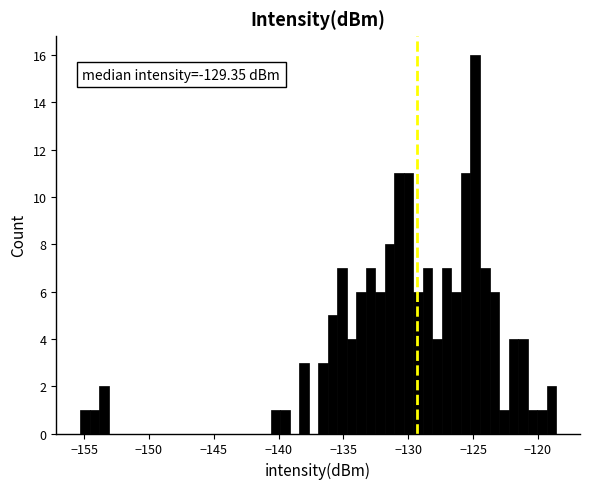

Read against the x-axis, roughly where is the centre of the tallest bar?

-125.0